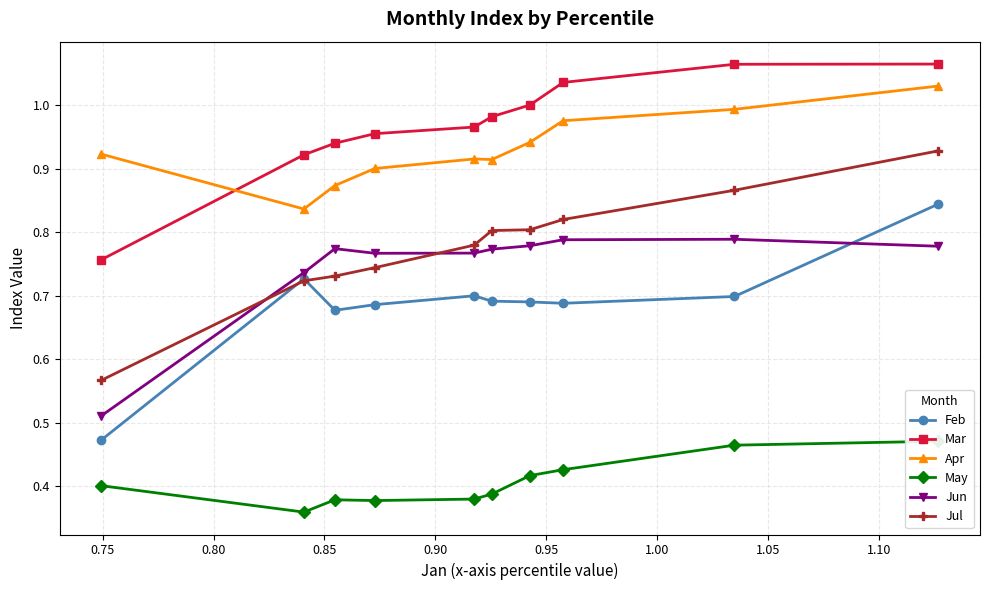

True or false: Jun and Mar cross at least once.

False